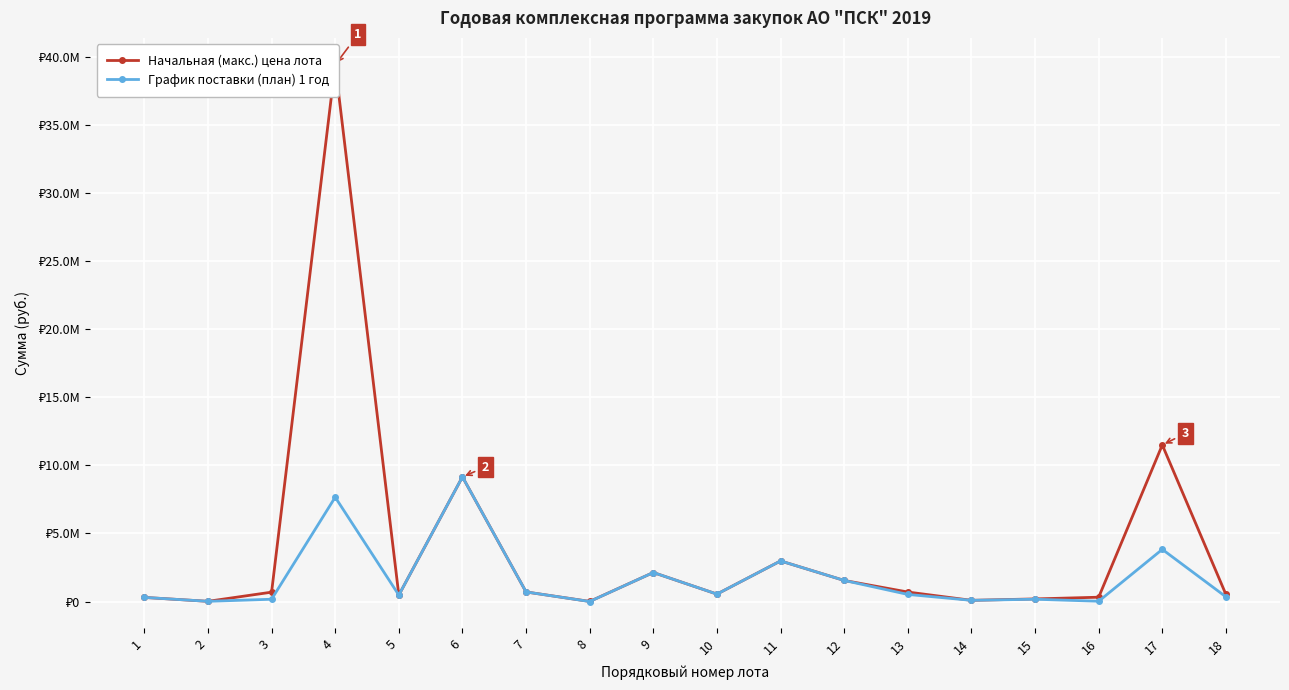

True or false: График поставки (план) 1 год has more than 1 interior local peaks.

True